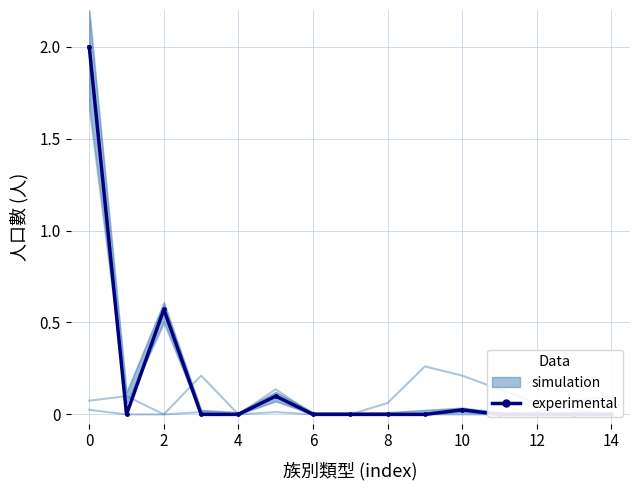

Between 13 and 10, which is larger?

10